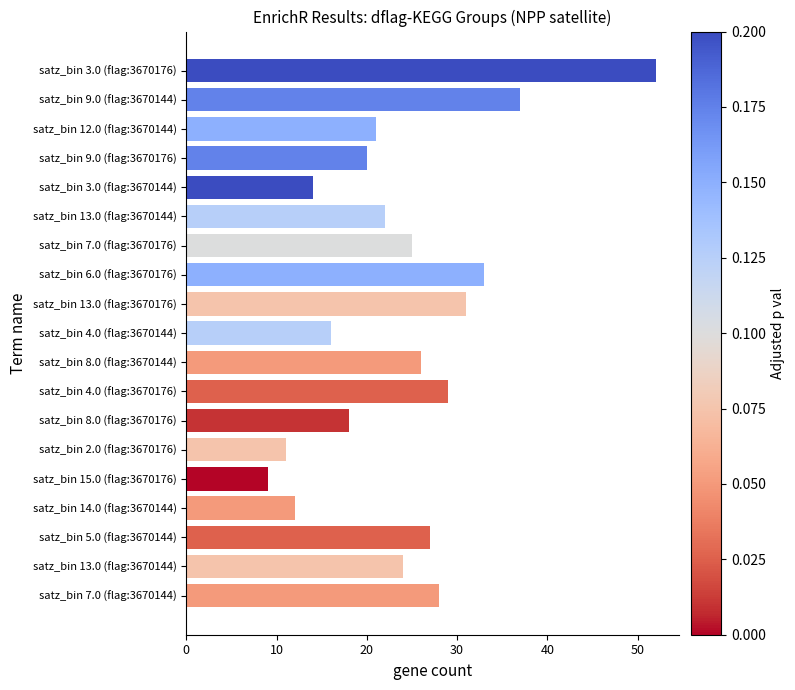

Which category has the lowest value across all series?

satz_bin 15.0 (flag:3670176)